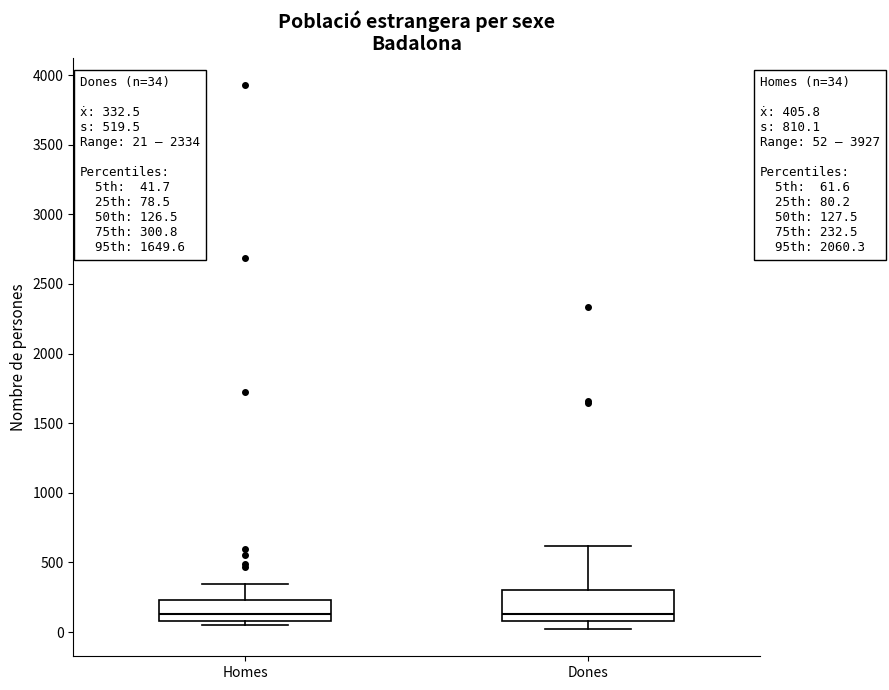

Which box is the tallest, from its lower edge to its upper edge?

Dones